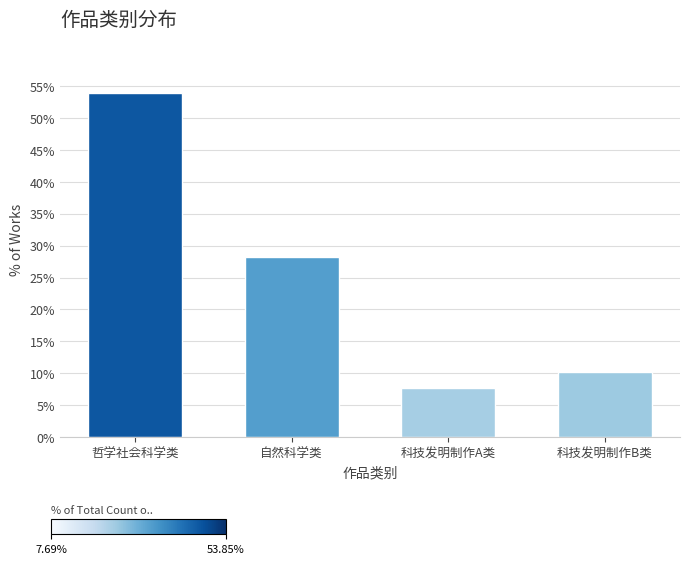

Reading left to right, transcribe all the data shown in this chart.

哲学社会科学类=53.8	自然科学类=28.2	科技发明制作A类=7.7	科技发明制作B类=10.3